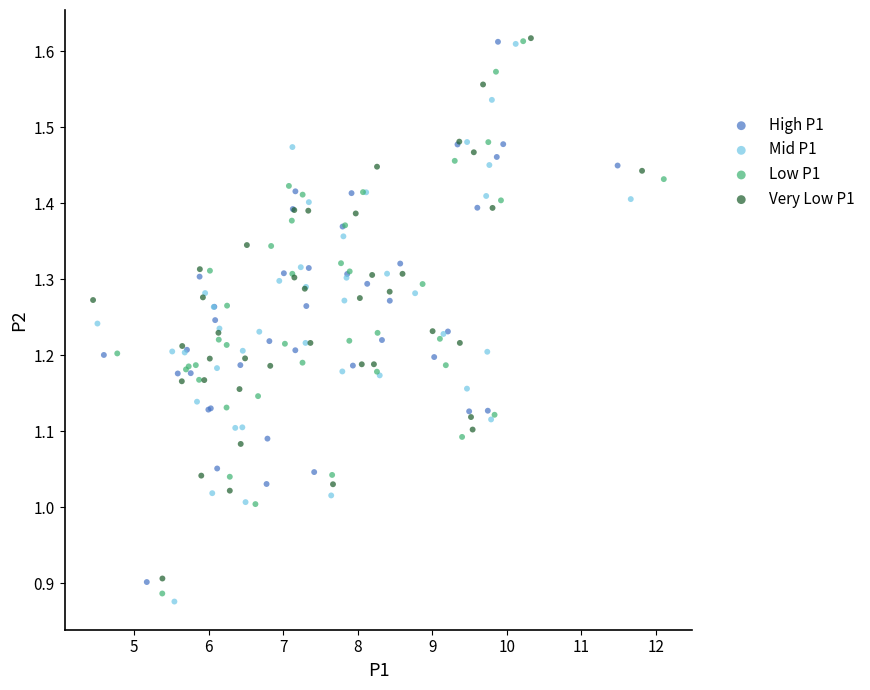

Which series contains the lowest Y value?

Mid P1